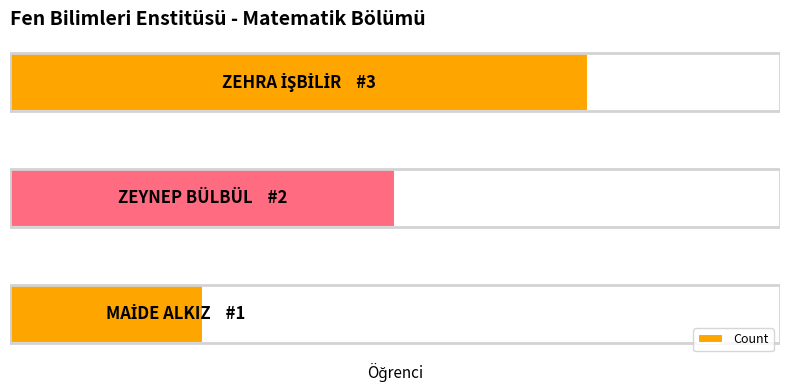

Does the chart contain any negative values?

No